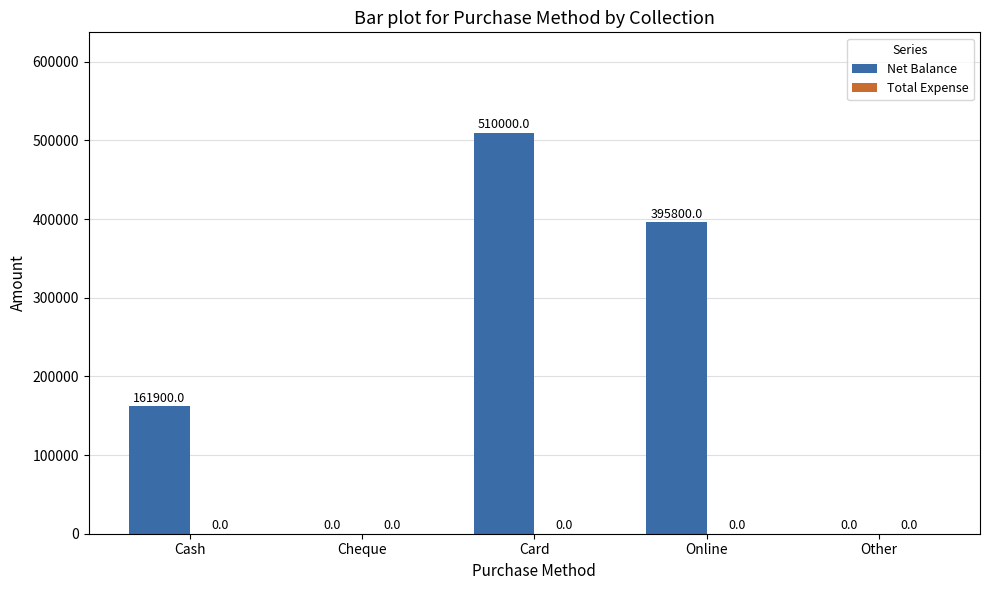

What is the sum of the values at Cheque and Cash?

161900